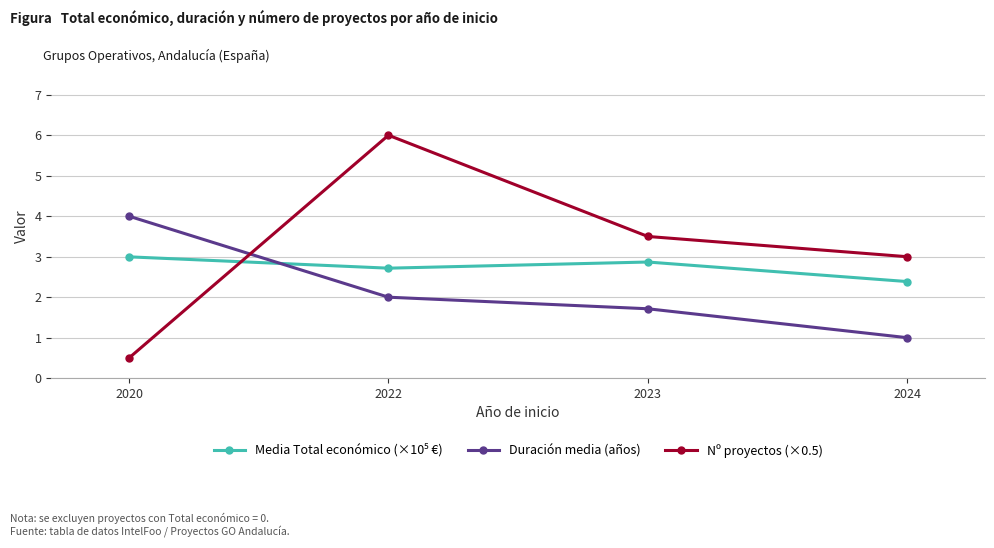

Which series has the largest total across all categories?

Nº proyectos (×0.5)